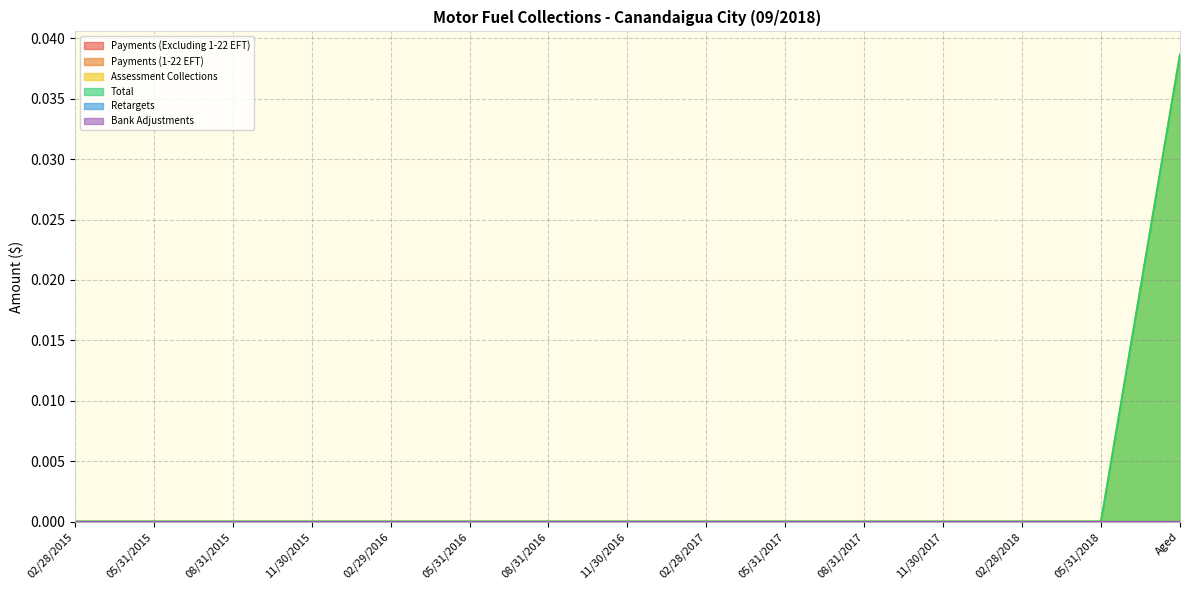

Which category has the highest value across all series?

Aged